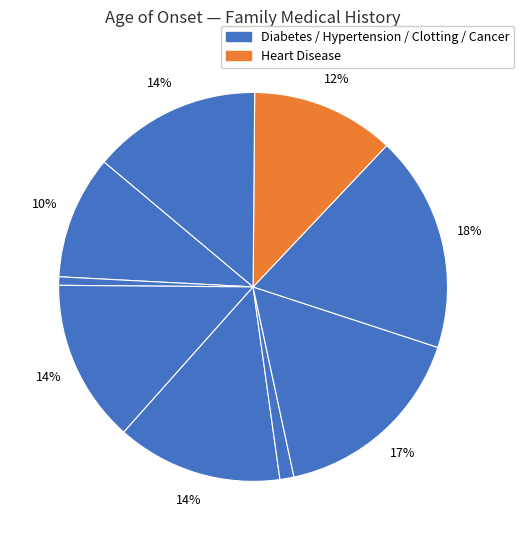

How many slices are in this pie chart?

9